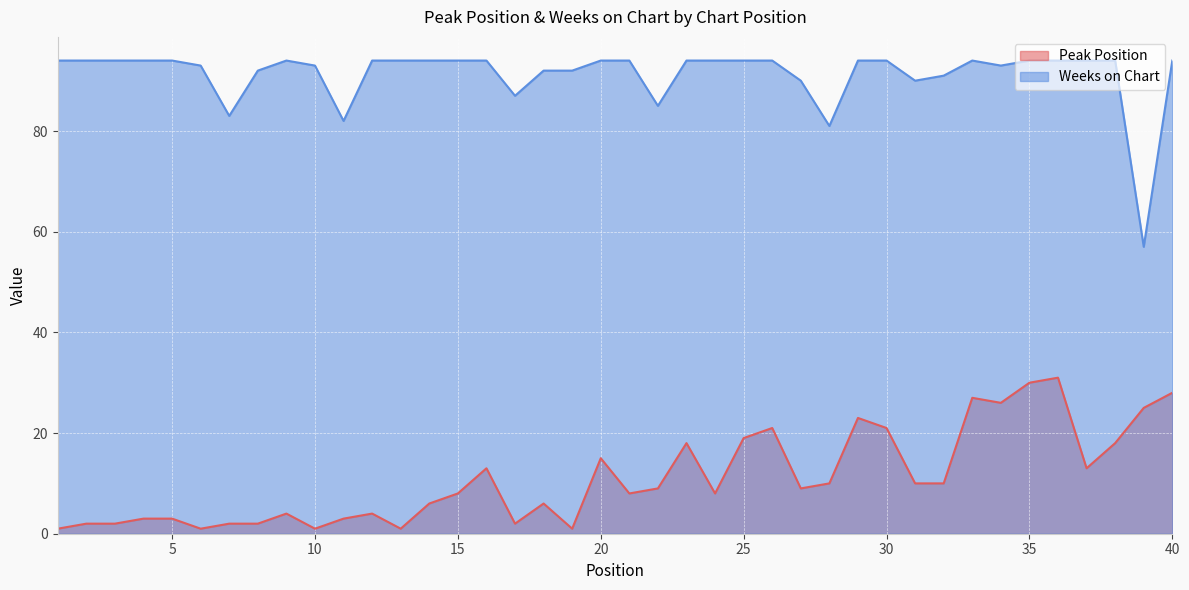

Is the value of Weeks on Chart at 3 greater than the value of Peak Position at 10?

Yes